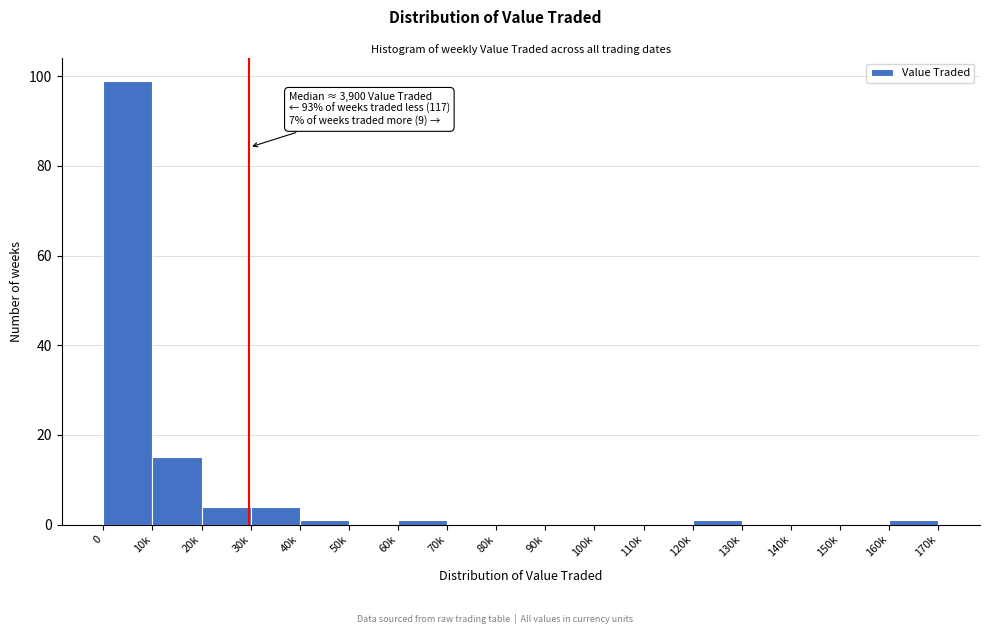

Reading right to left, list all the values displayed in this chart.

160k=1	150k=0	140k=0	130k=0	120k=1	110k=0	100k=0	90k=0	80k=0	70k=0	60k=1	50k=0	40k=1	30k=4	20k=4	10k=15	0=99